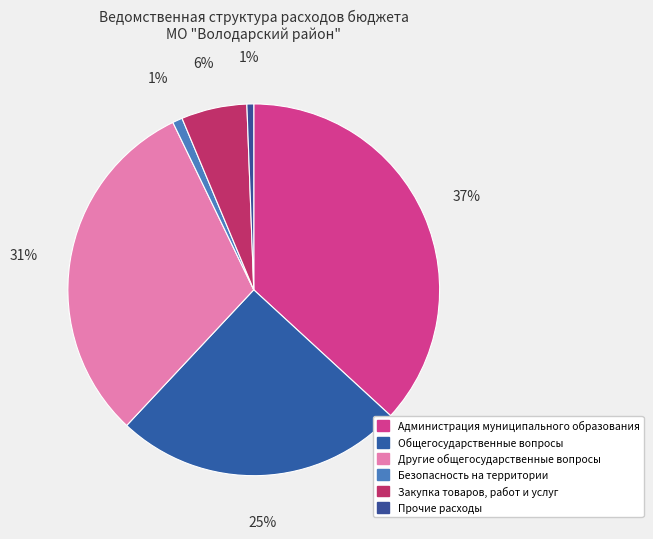

How many slices are in this pie chart?

6